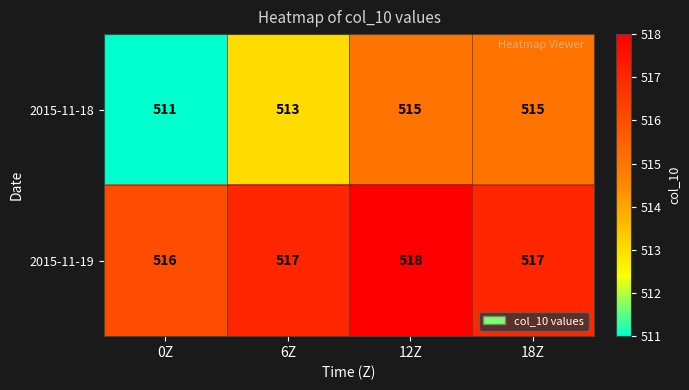

Reading right to left, extract all data points from this chart.

2015-11-18: 515	515	513	511
2015-11-19: 517	518	517	516